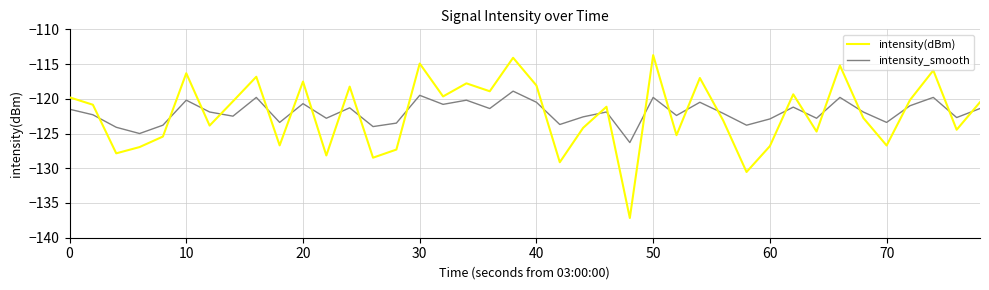

How many interior local valleys does the intensity(dBm) series have?

14